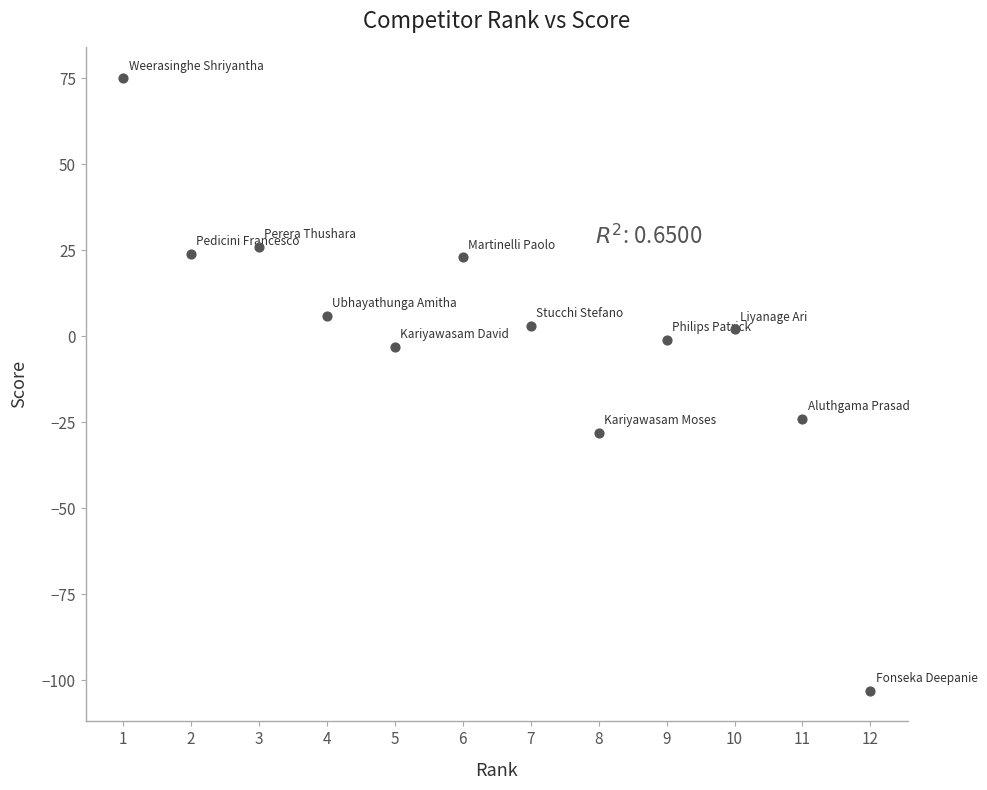

What is the average X value?

6